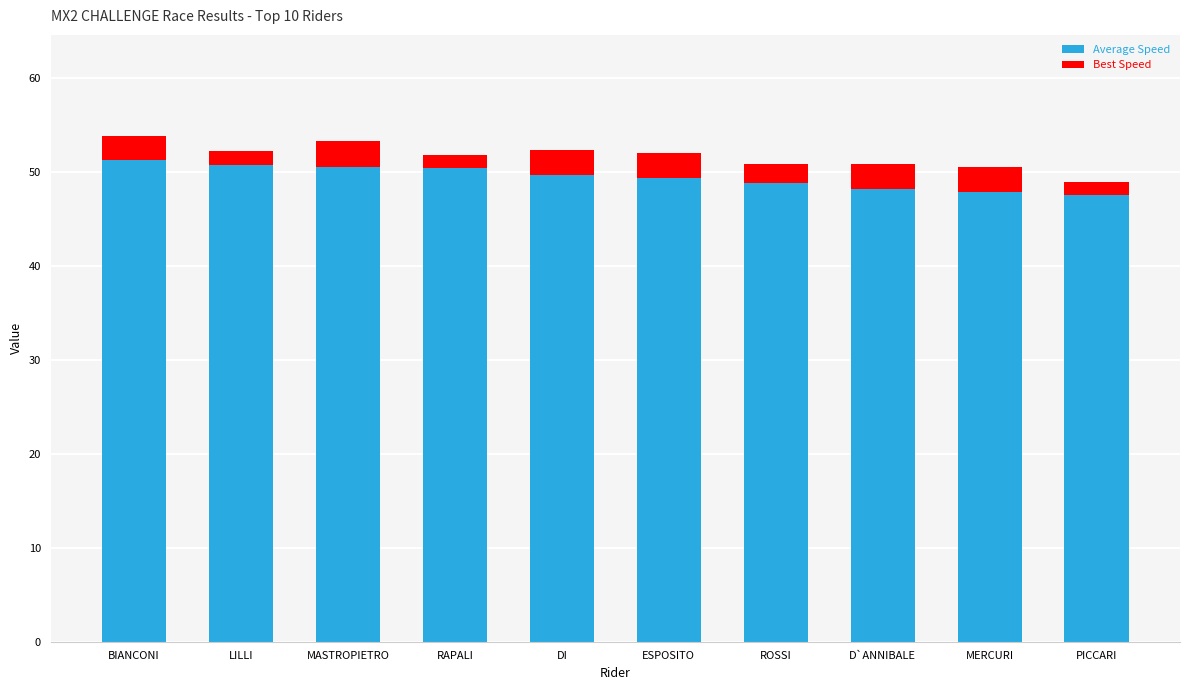

Is it true that Average Speed equals 50.7 at LILLI?

True